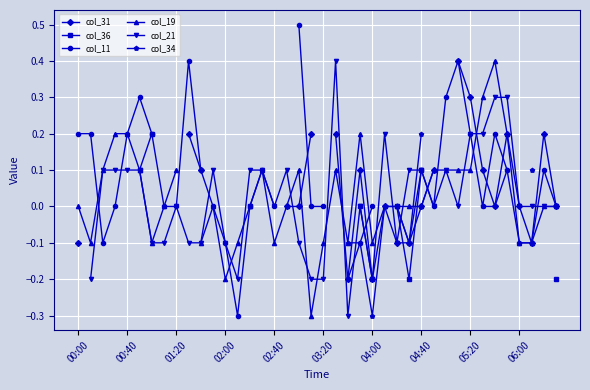

True or false: col_11 and col_34 intersect in this chart.

False